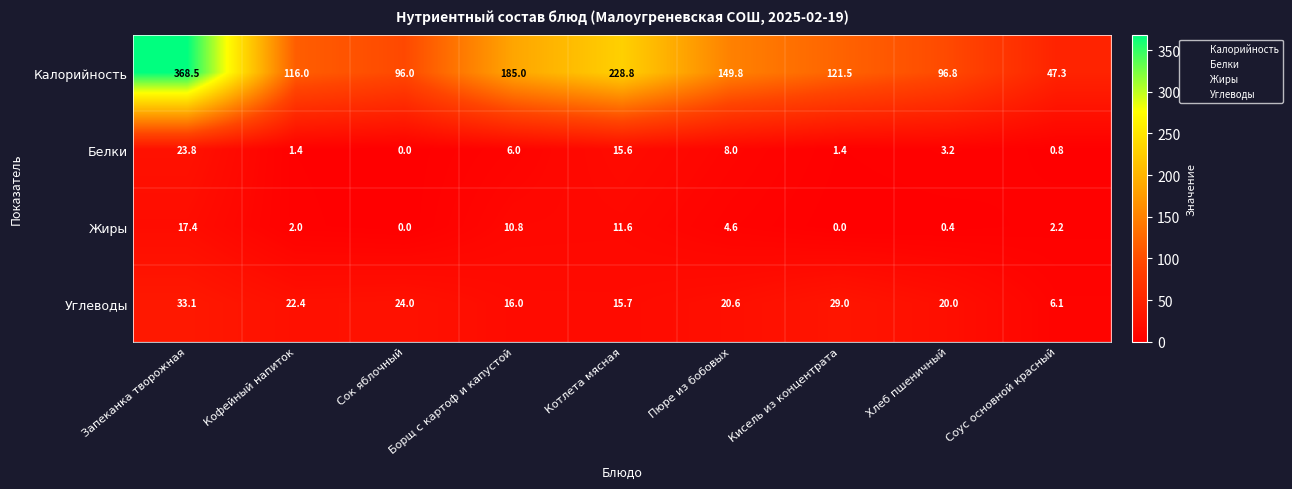

What is the average value of the Калорийность series?

156.6